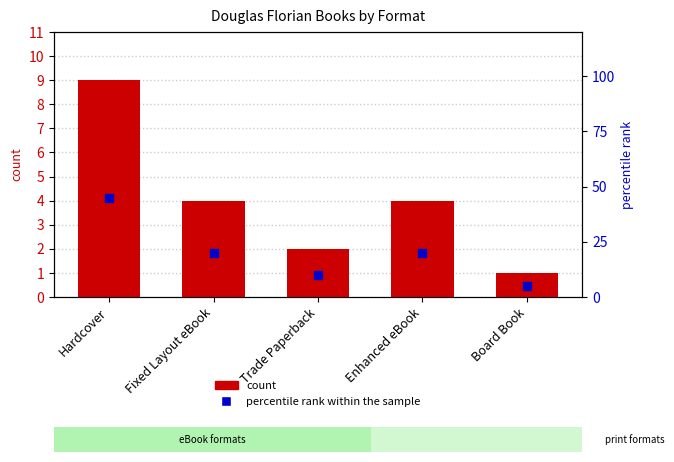

Which series contains the lowest Y value?

count